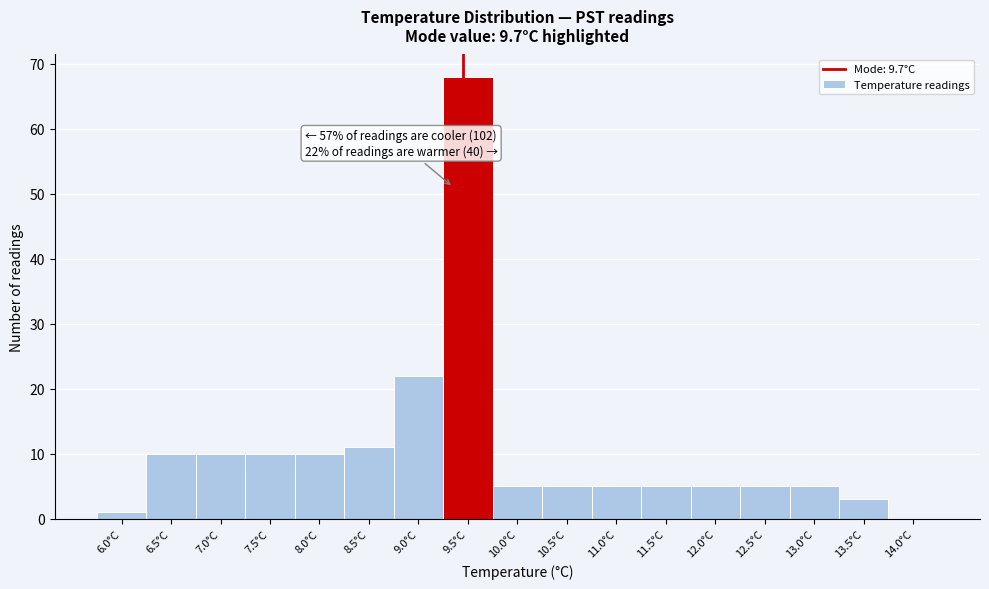

Reading left to right, extract all data points from this chart.

6.0°C=1	6.5°C=10	7.0°C=10	7.5°C=10	8.0°C=10	8.5°C=11	9.0°C=22	9.5°C=68	10.0°C=5	10.5°C=5	11.0°C=5	11.5°C=5	12.0°C=5	12.5°C=5	13.0°C=5	13.5°C=3	14.0°C=0